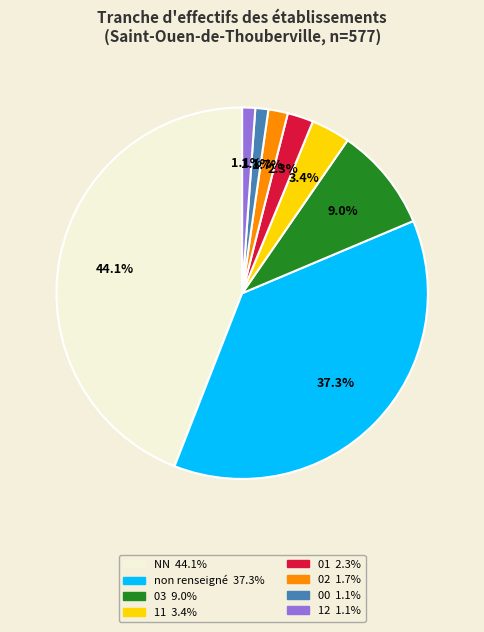

Is there a majority slice in this chart?

No